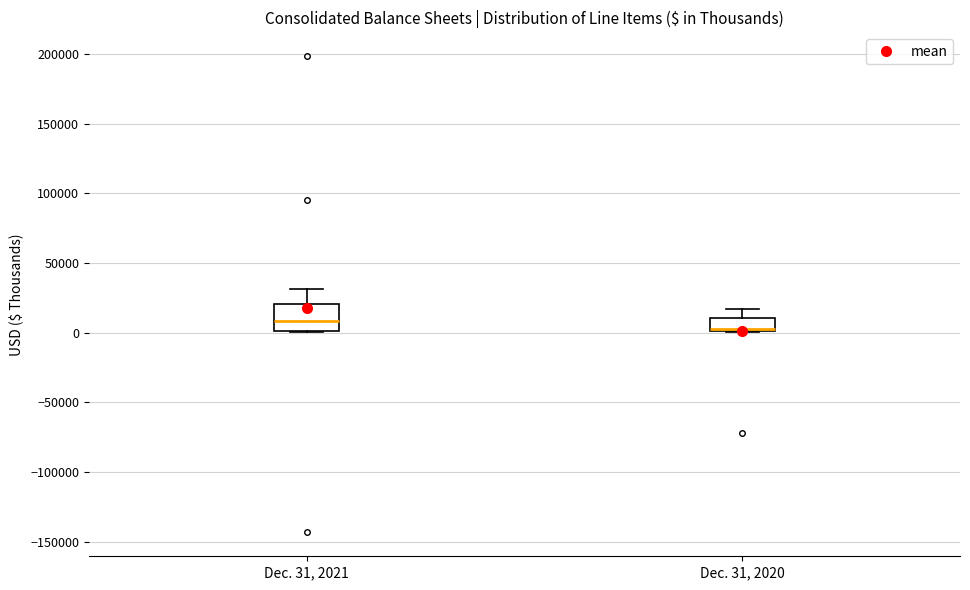

Reading left to right, transcribe this box plot: for each box, give where its median line is, the range the box spans, and where its two whiskers end, as read against the y-axis. The values are not printed on the chart, so give them approximately, as read against the axis.

Dec. 31, 2021: median 10000, box 0 to 20000, whiskers 0 to 30000
Dec. 31, 2020: median 5000 (drawn on the box's lower edge), box 0 to 10000, whiskers 0 to 15000